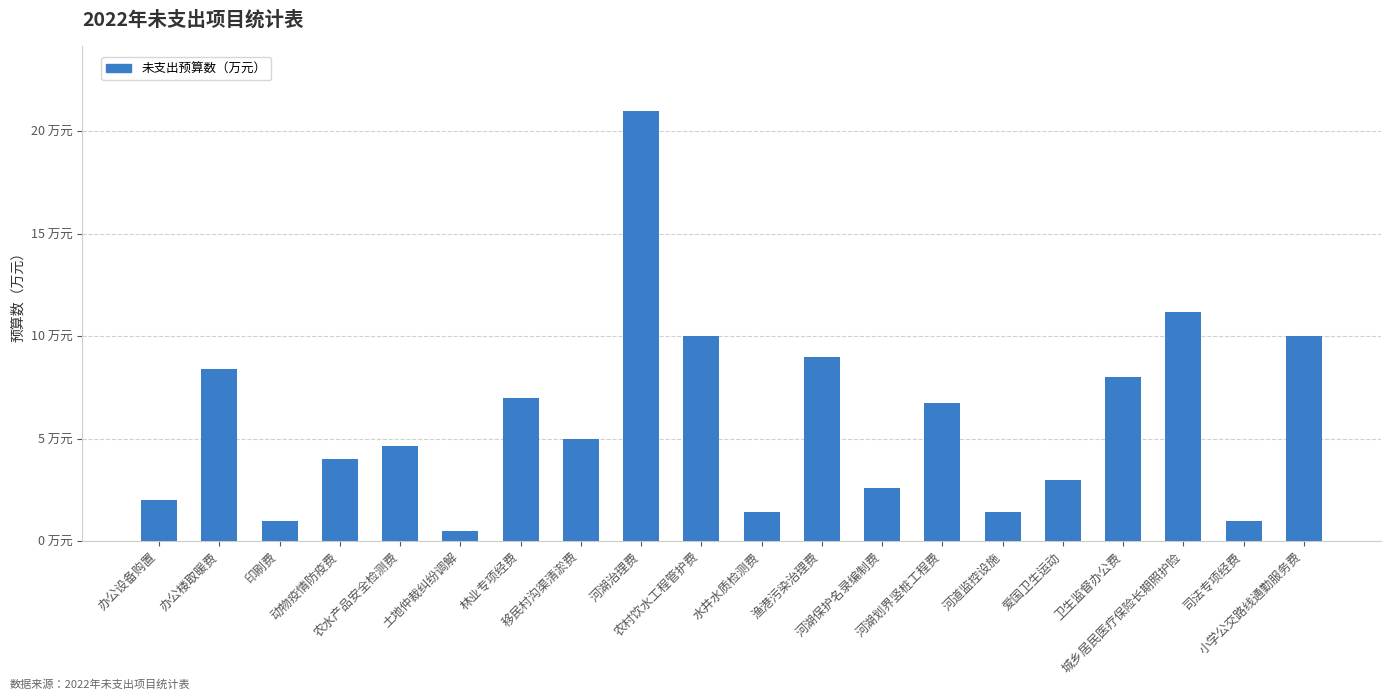

What is the difference between the values at 土地仲裁纠纷调解 and 爱国卫生运动?

2.5